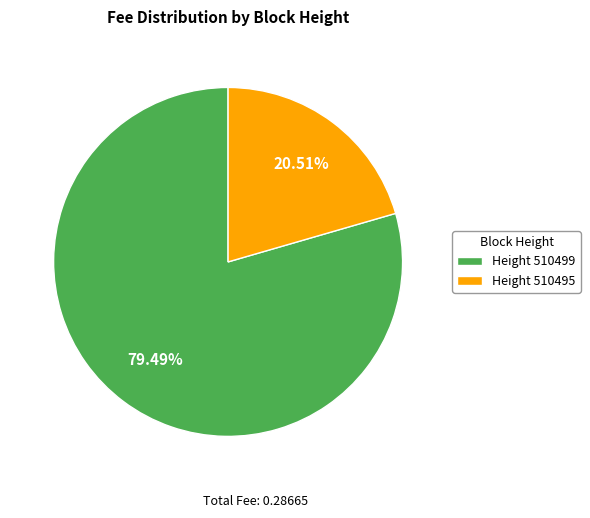

How many segments does this pie chart have?

2